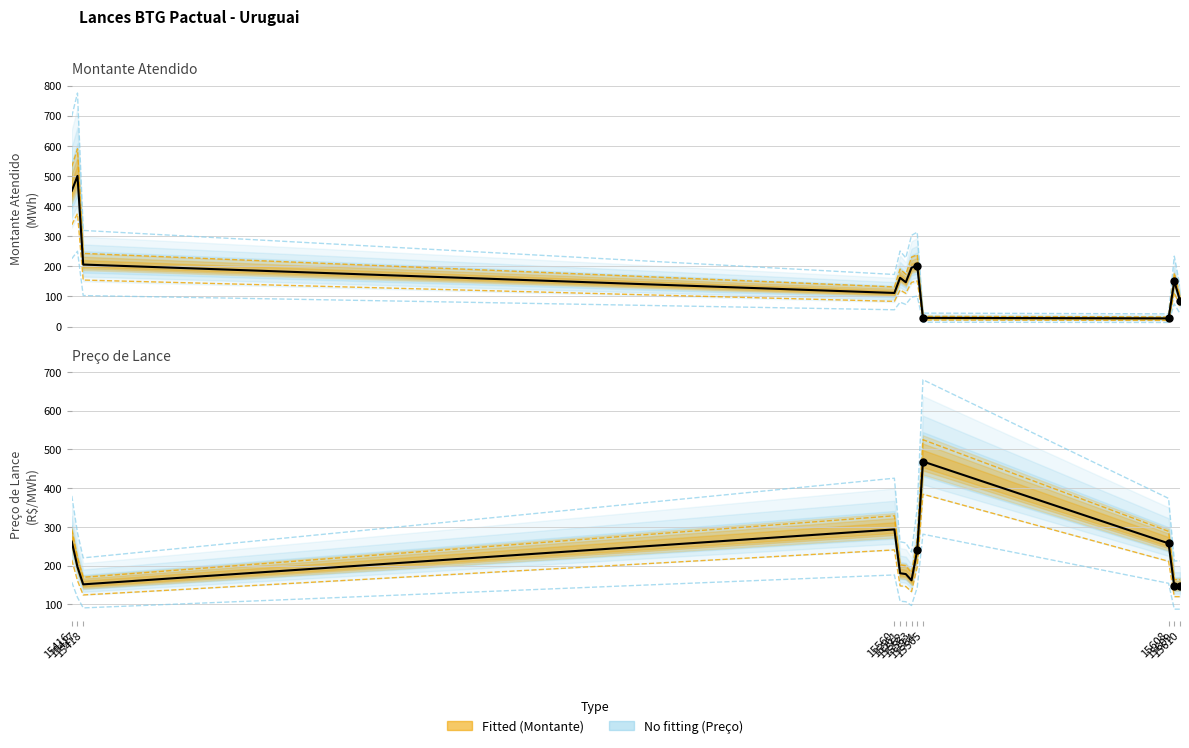

Is the value of Preco de Lance (R$/MWh) at 15560 greater than the value of Montante Atendido (MWh) at 15564?

Yes